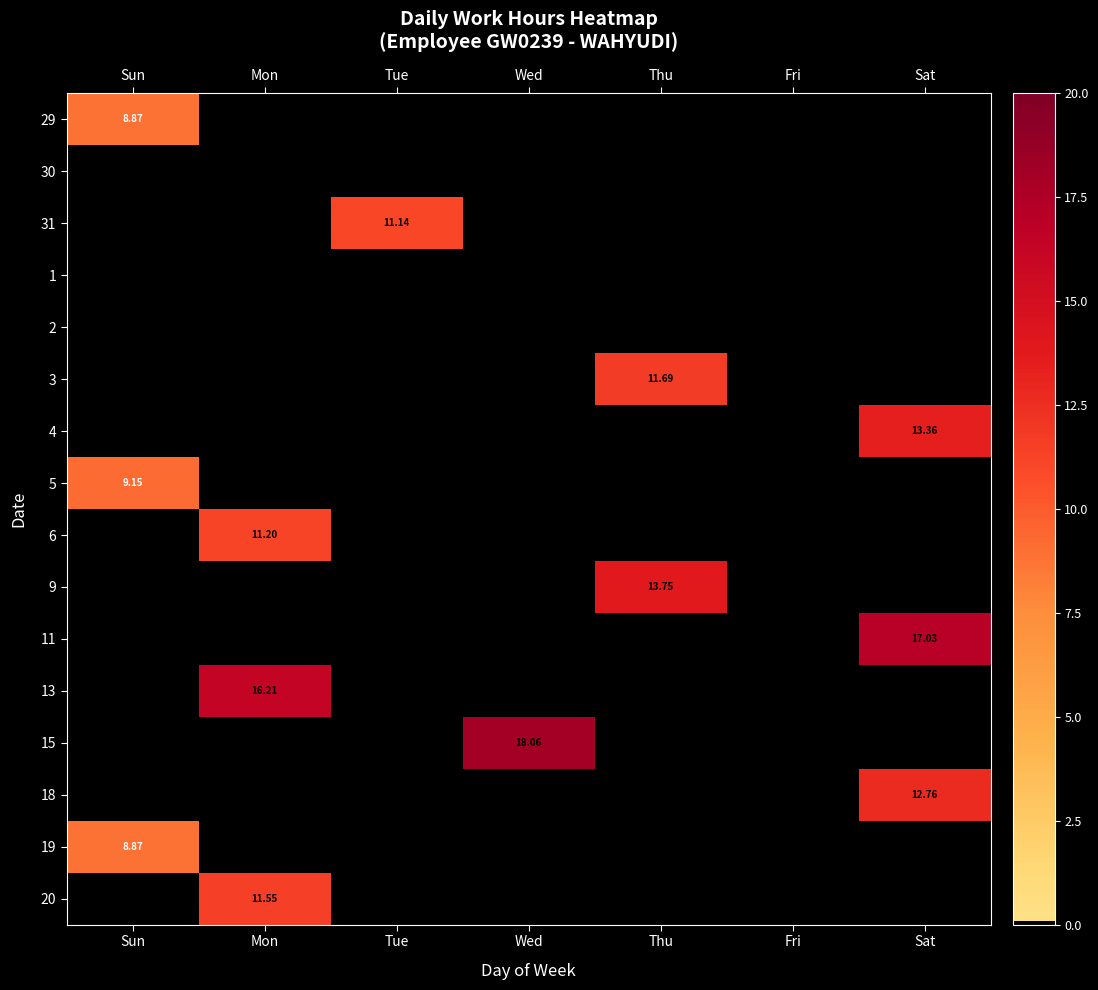

At which category is the sum across all series the highest?

Sat